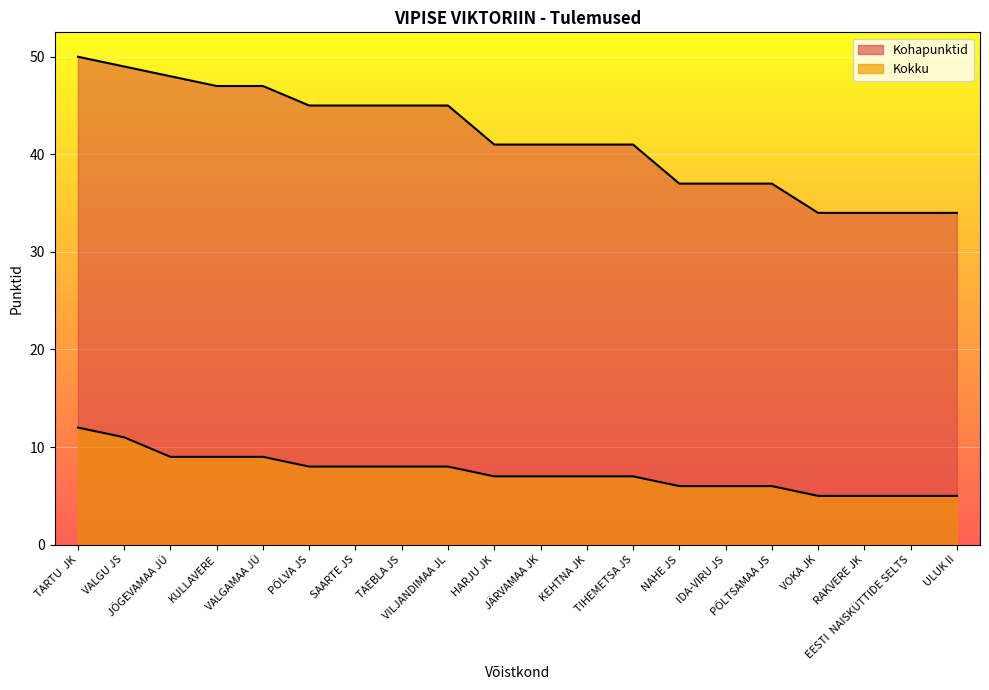

Is it true that Kokku equals 4 at TARTU  JK?

False